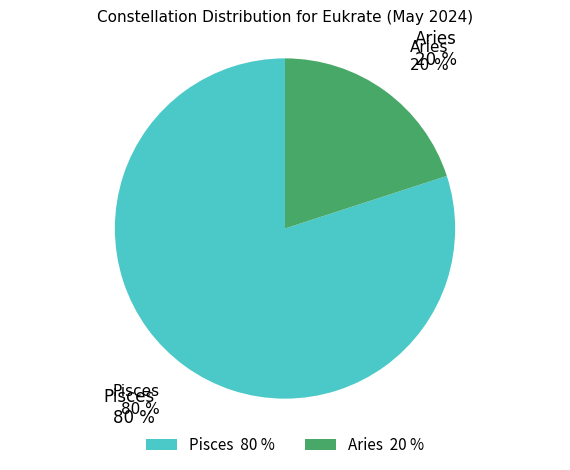

Between Aries and Pisces, which is larger?

Pisces